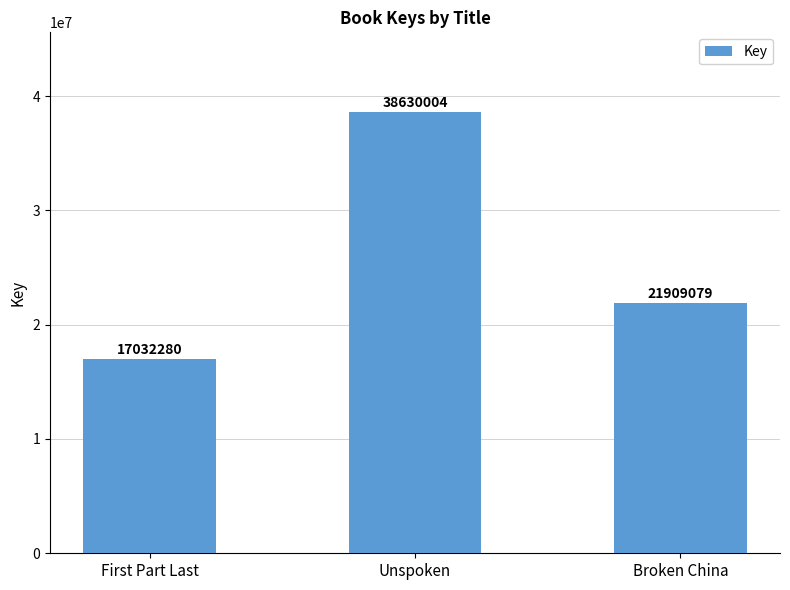

Count the number of categories in the chart.

3